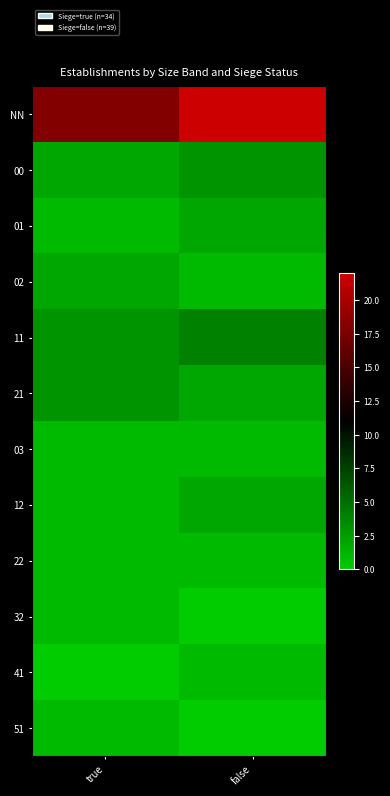

At which category does the chart reach its minimum across all series?

false